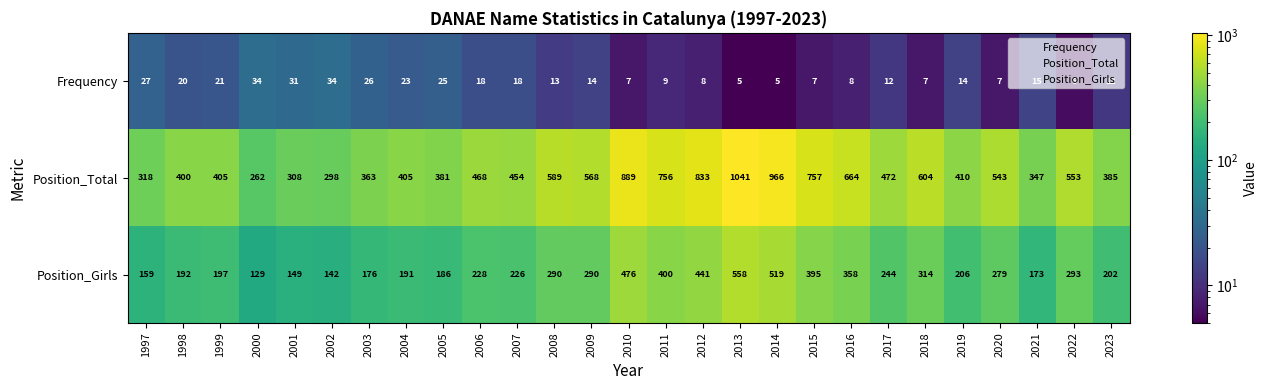

What is the approximate value of Position_Girls at 2011?

400